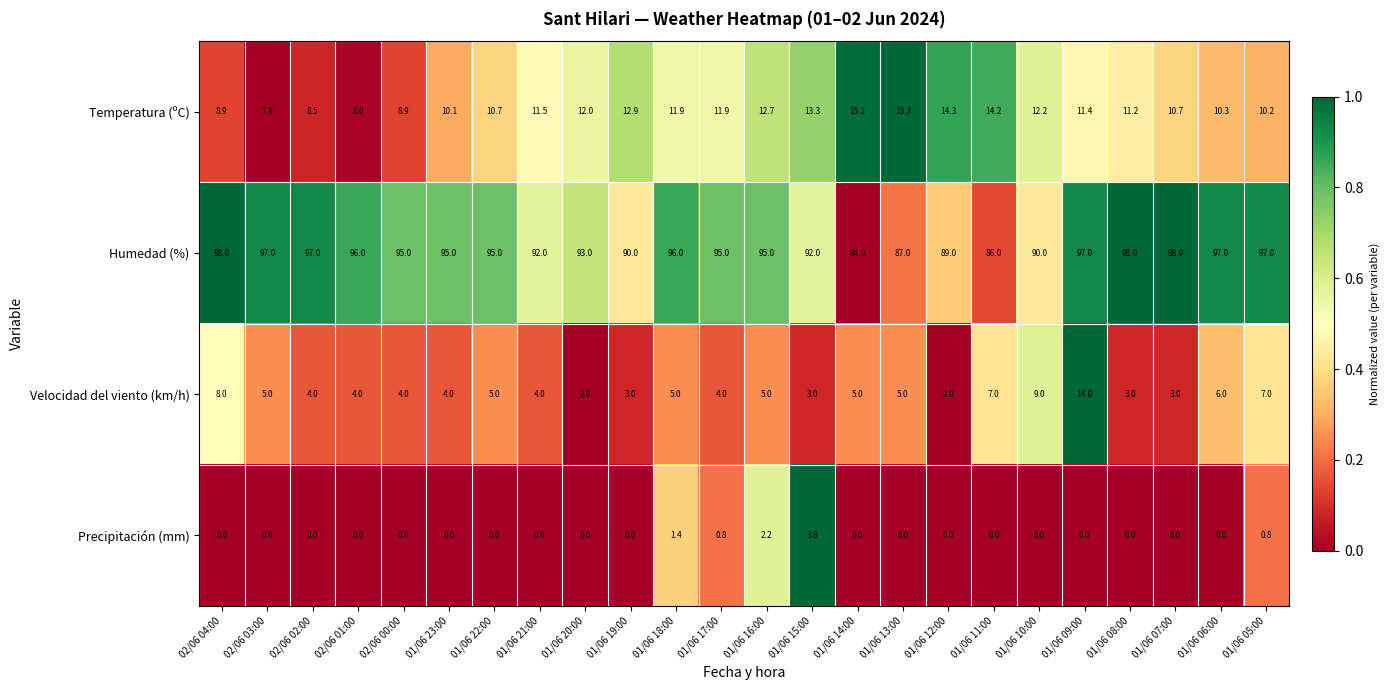

What is the greatest value displayed?

98.0